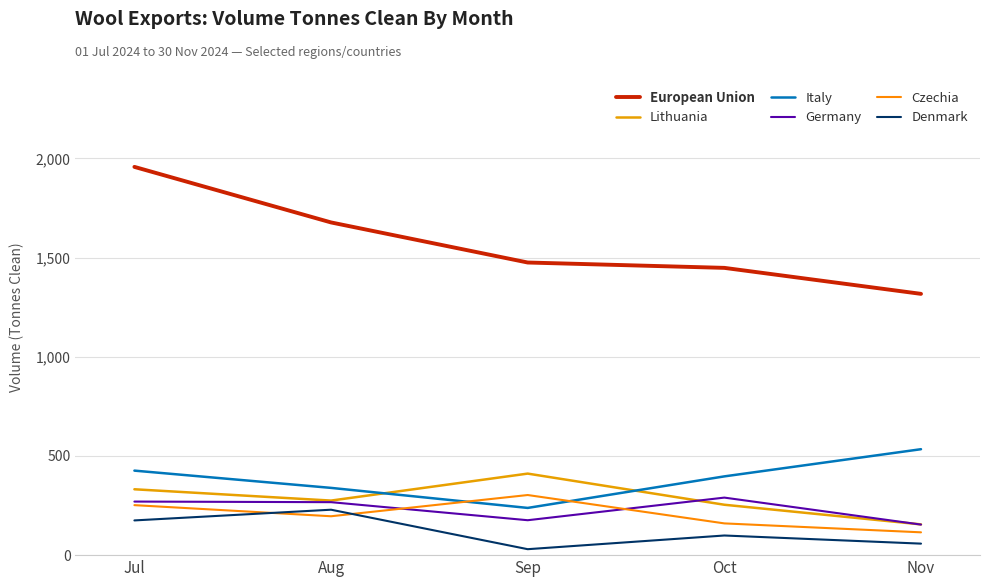

Which series has the largest total across all categories?

European Union